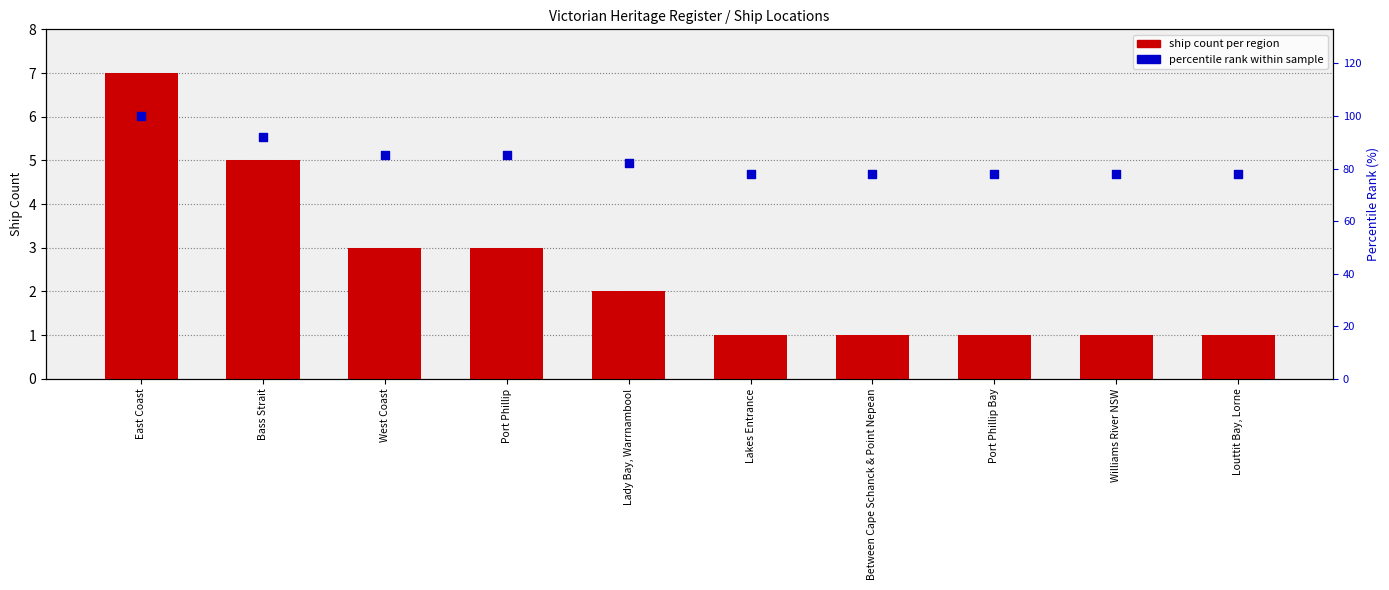

What is the total value across all series at Port Phillip?

88